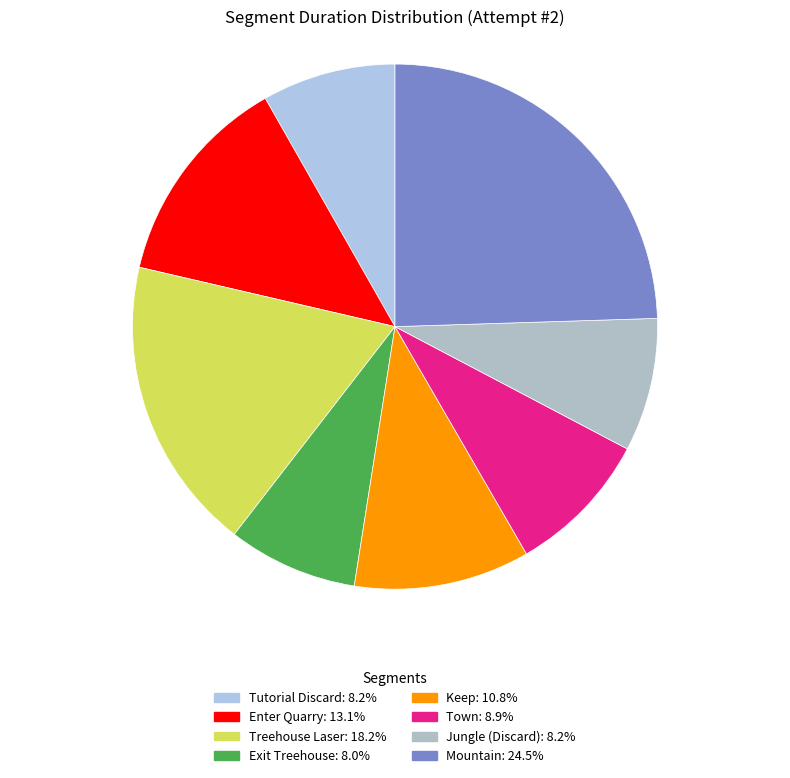

Does Jungle (Discard) represent more than half of the total?

No